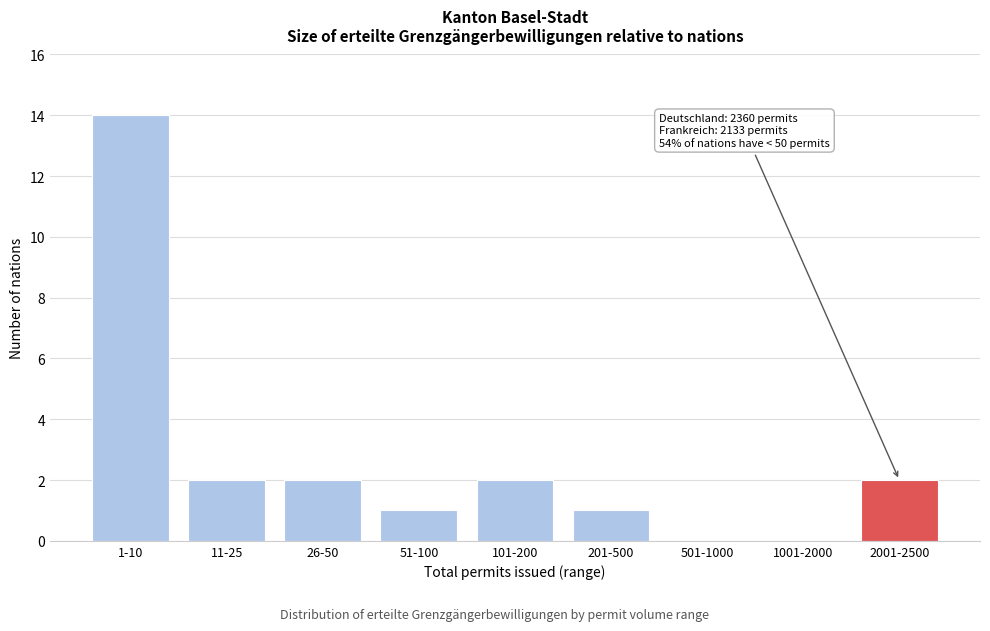

Reading right to left, list all the values displayed in this chart.

2001-2500=2	1001-2000=0	501-1000=0	201-500=1	101-200=2	51-100=1	26-50=2	11-25=2	1-10=14